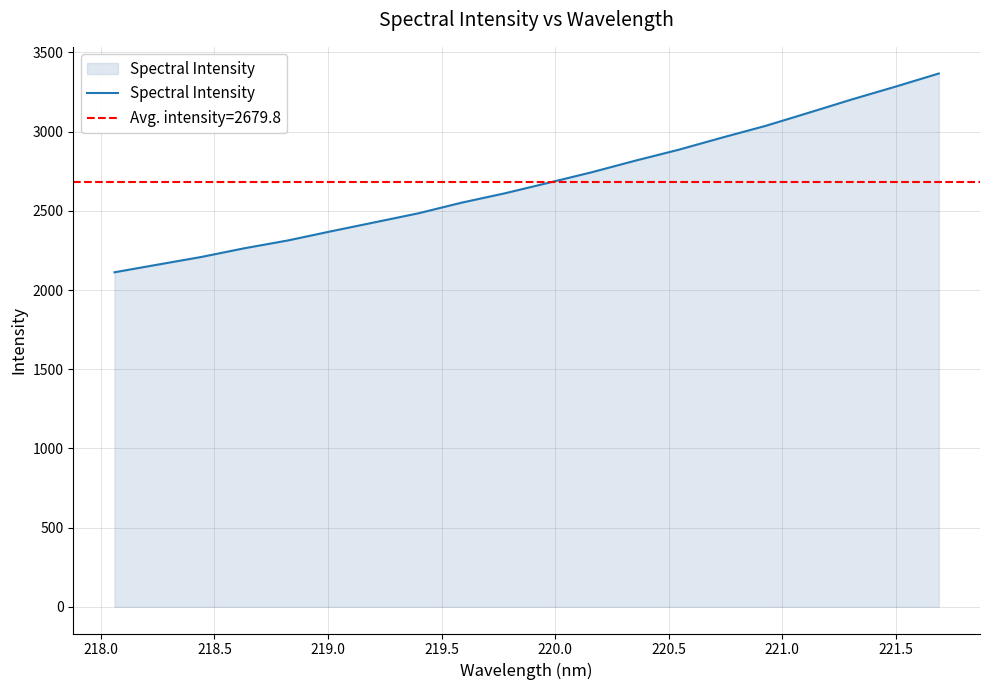

What is the minimum value shown in the chart?

2111.8